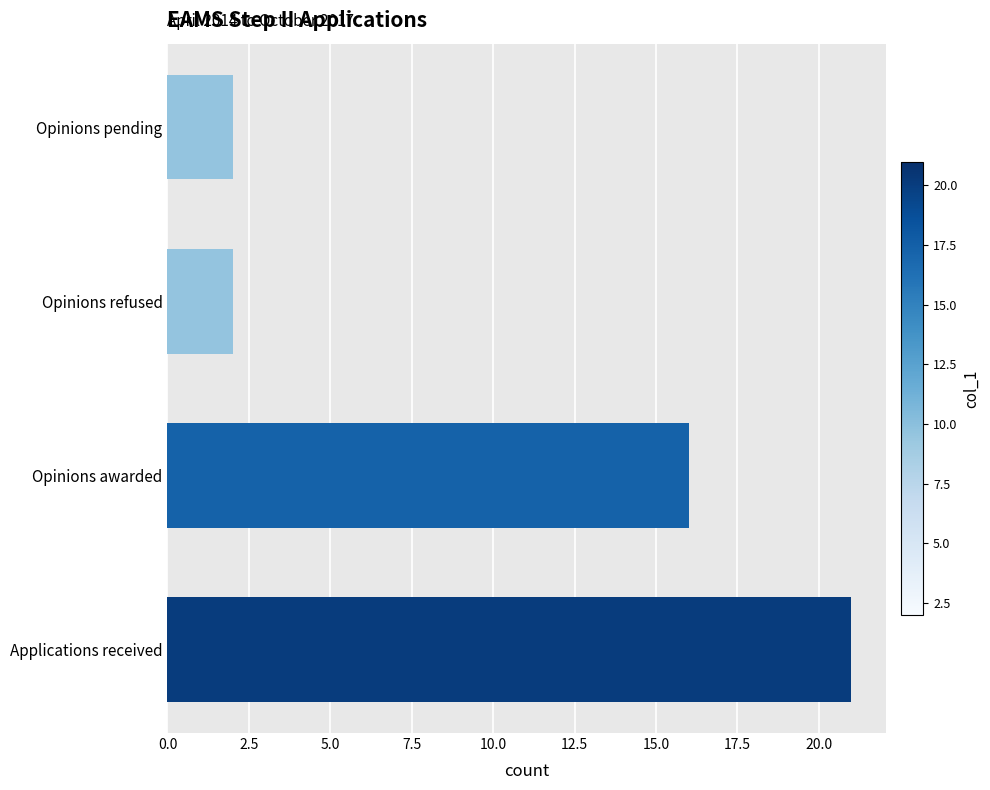

True or false: the data shows 3 at Opinions pending.

False